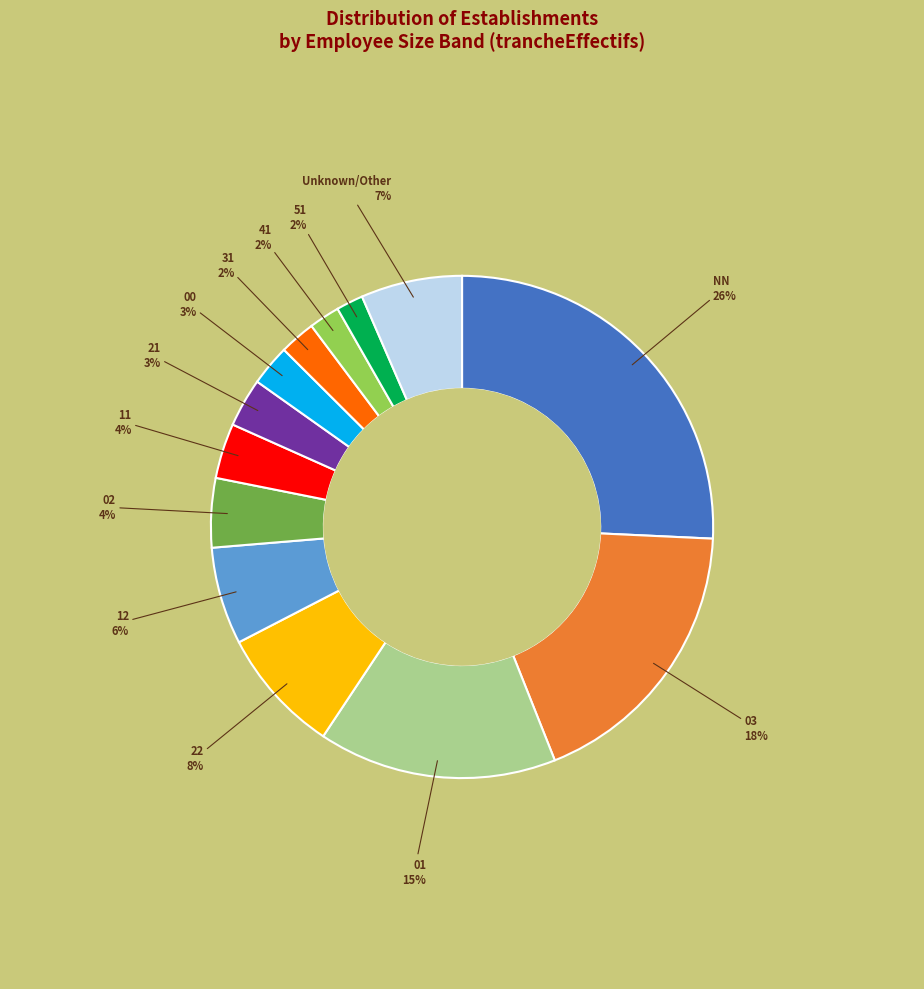

To the nearest percent, what is the difference between the largest and smallest slice percentages?

24%